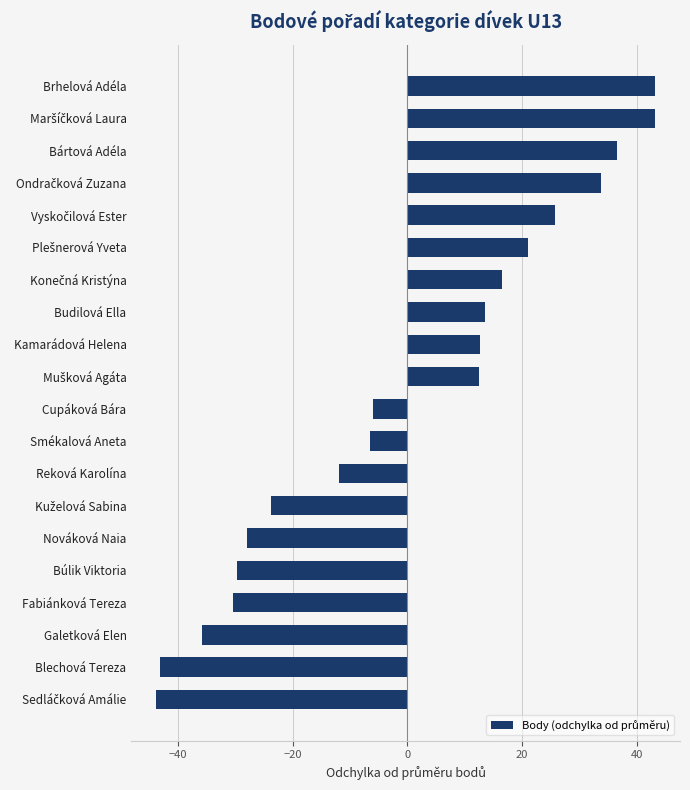

The value at Brhelová Adéla is 43.2. True or false?

True